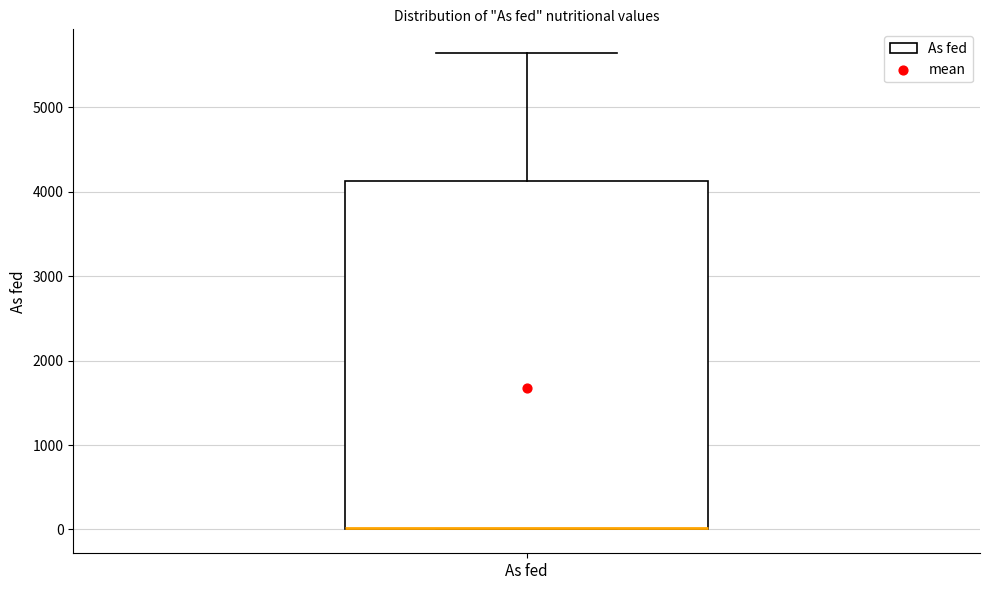

Where does the upper whisker of the box for As fed end on the y-axis? The values are not printed on the chart, so give them approximately, as read against the axis.

5600